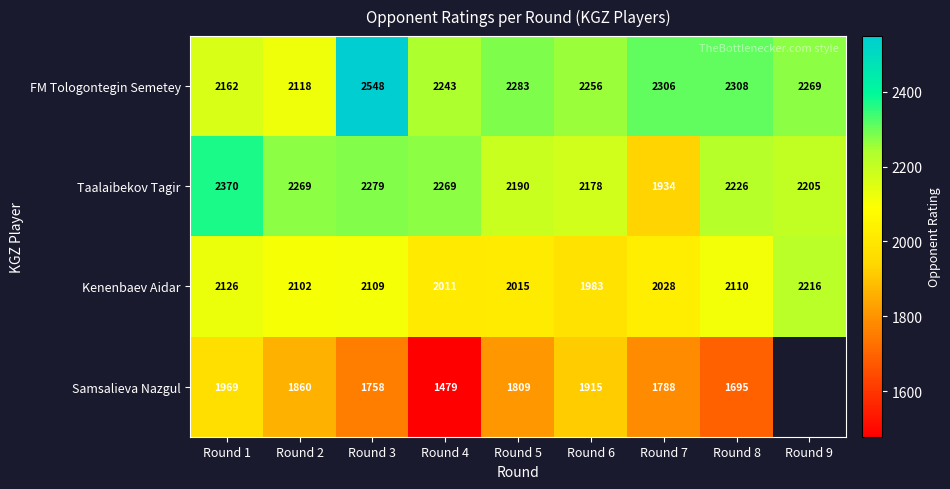

The value of Kenenbaev Aidar at Round 1 is 3660.6. True or false?

False